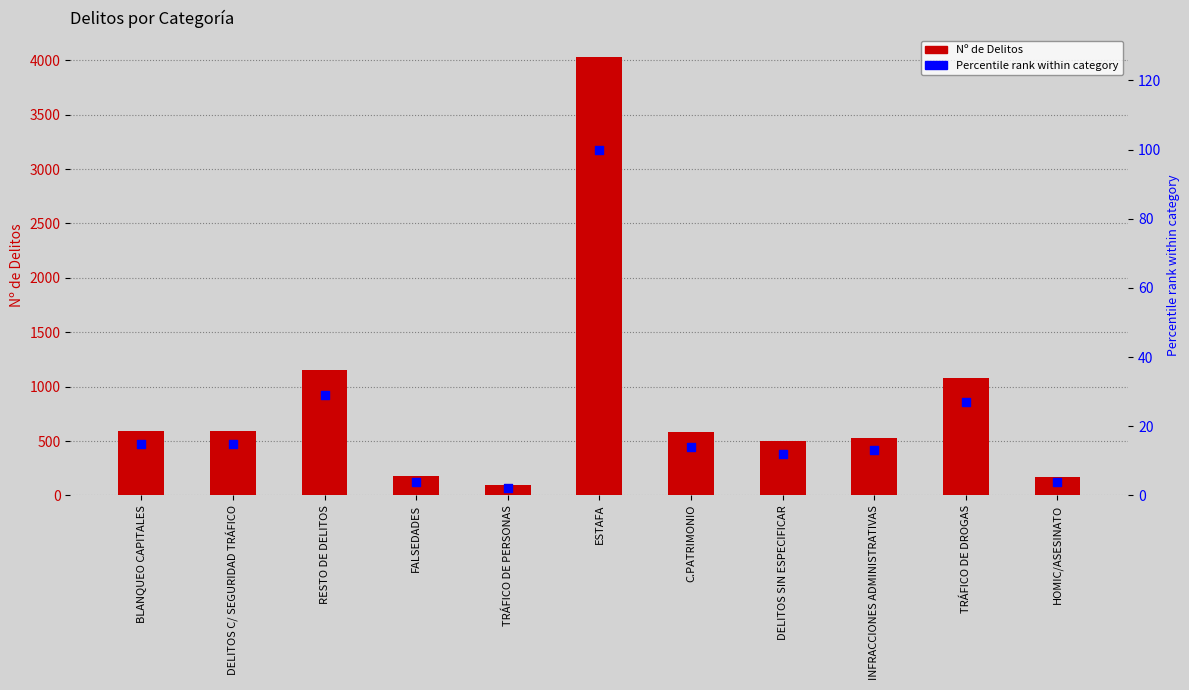

Which series reaches the maximum Y coordinate?

Nº de Delitos